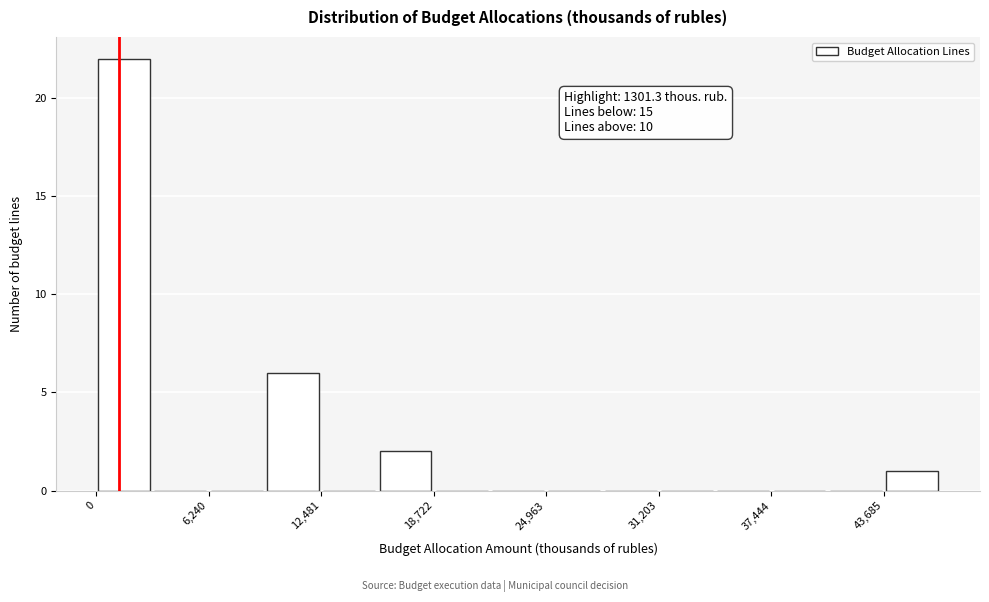

Read against the x-axis, roughly where is the centre of the tallest bar?

2000